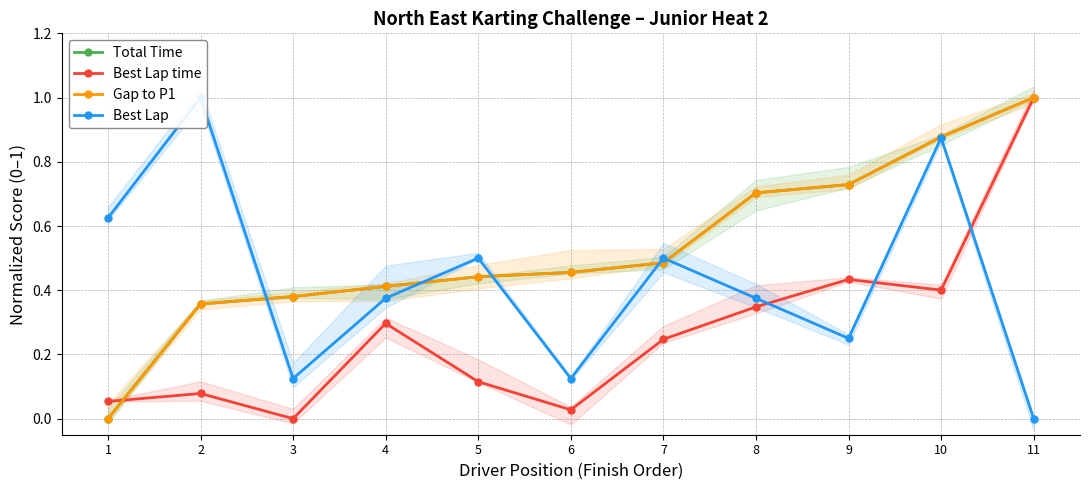

Where do Best Lap time and Best Lap first cross each other?

8 and 9